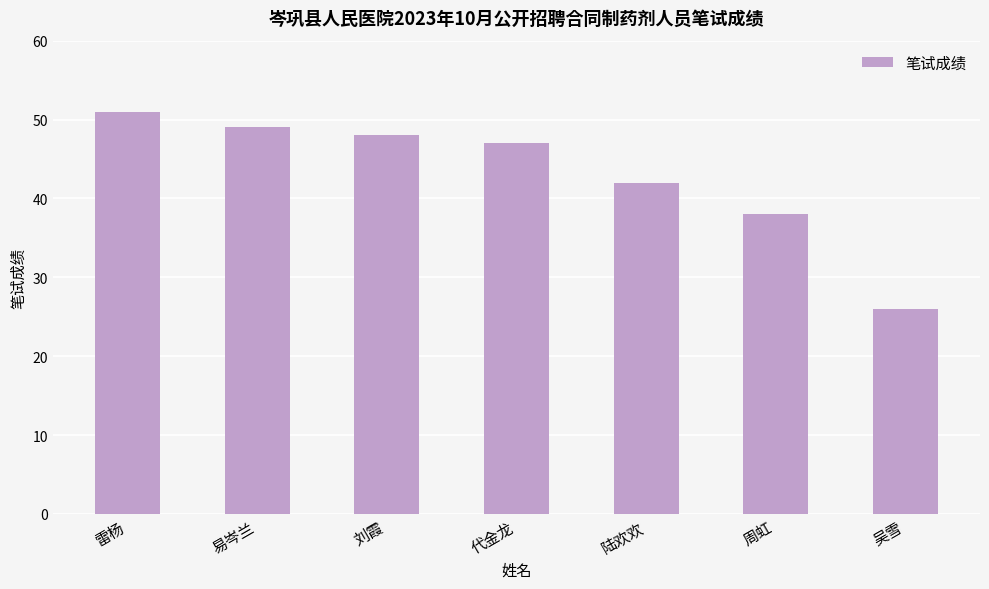

The value at 刘霞 is 15. True or false?

False